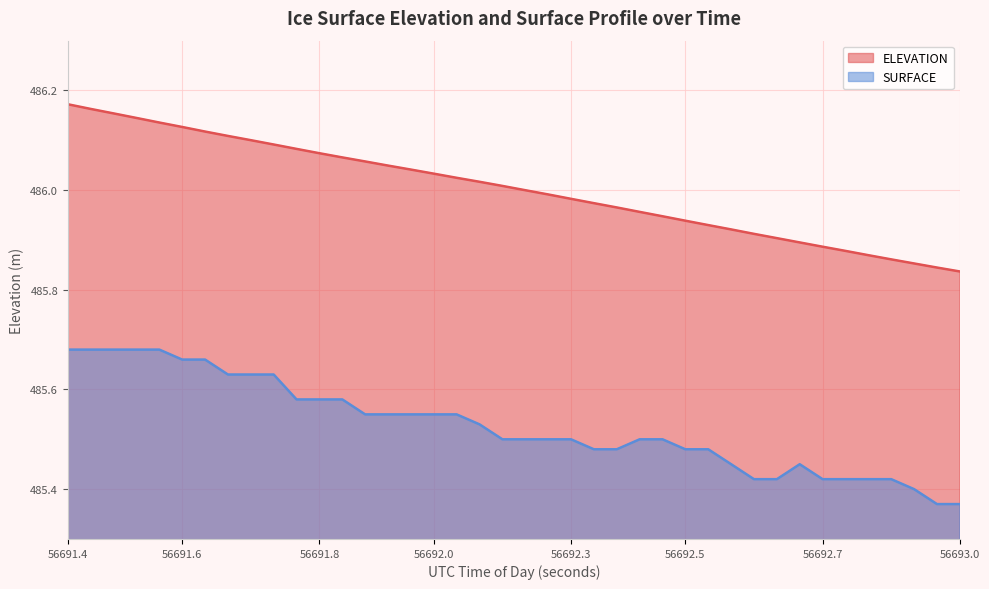

Between 56691.9493 and 56692.5227, which is larger?

56691.9493